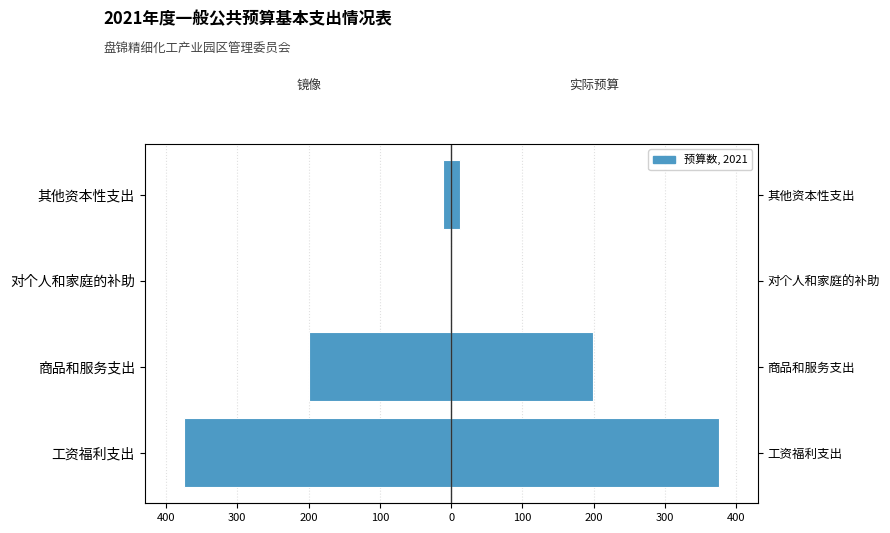

What is the difference between the highest and lowest values at 其他资本性支出?

24